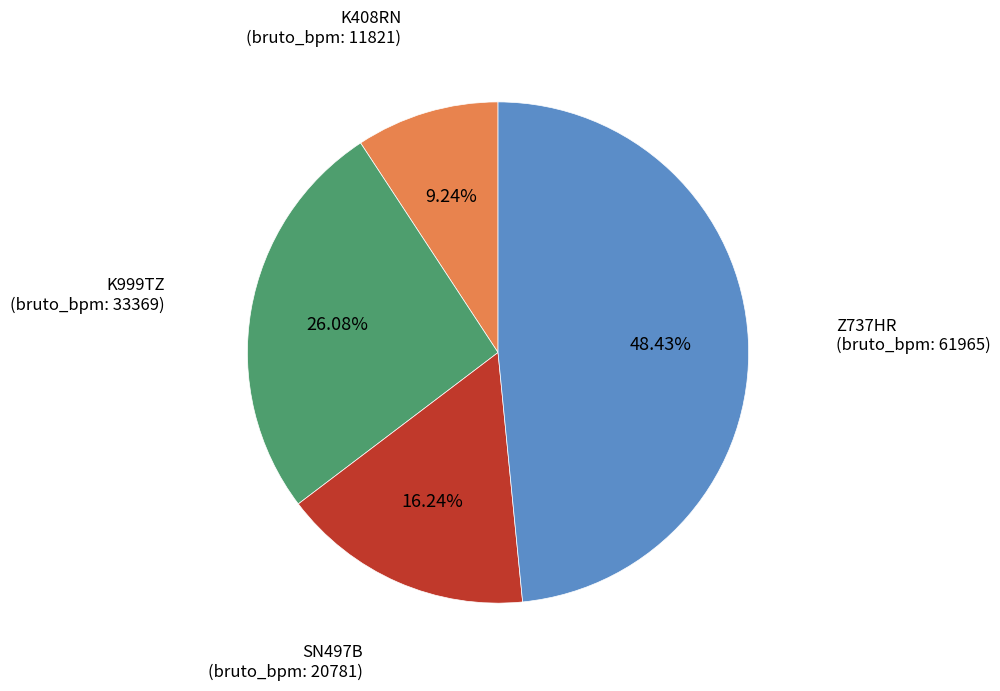

Does any single category account for the majority?

No